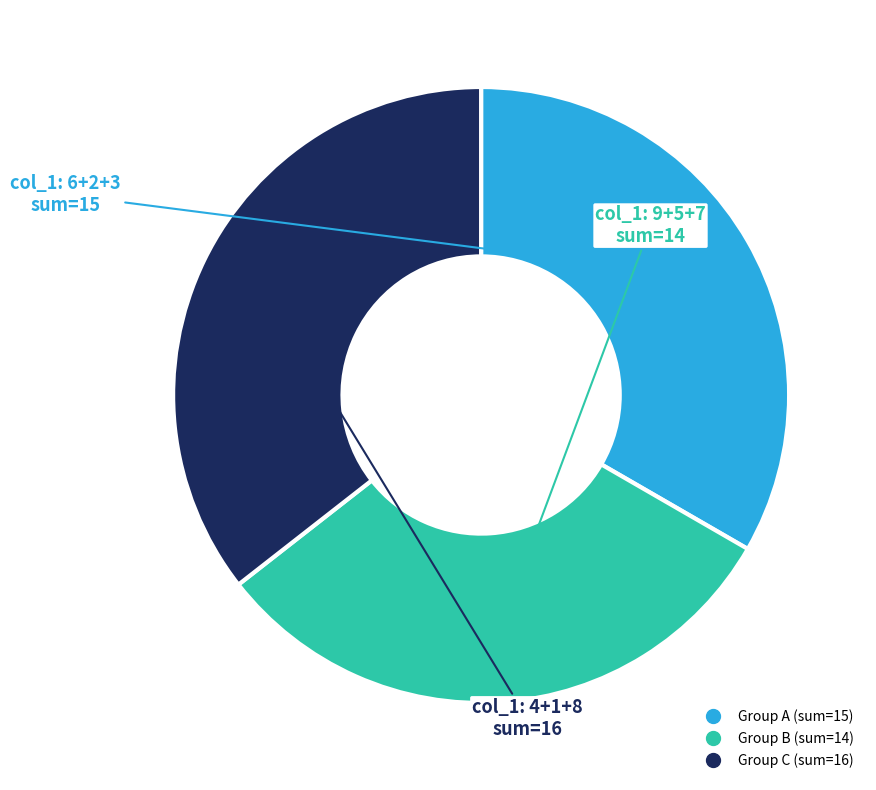

Is there a majority slice in this chart?

No